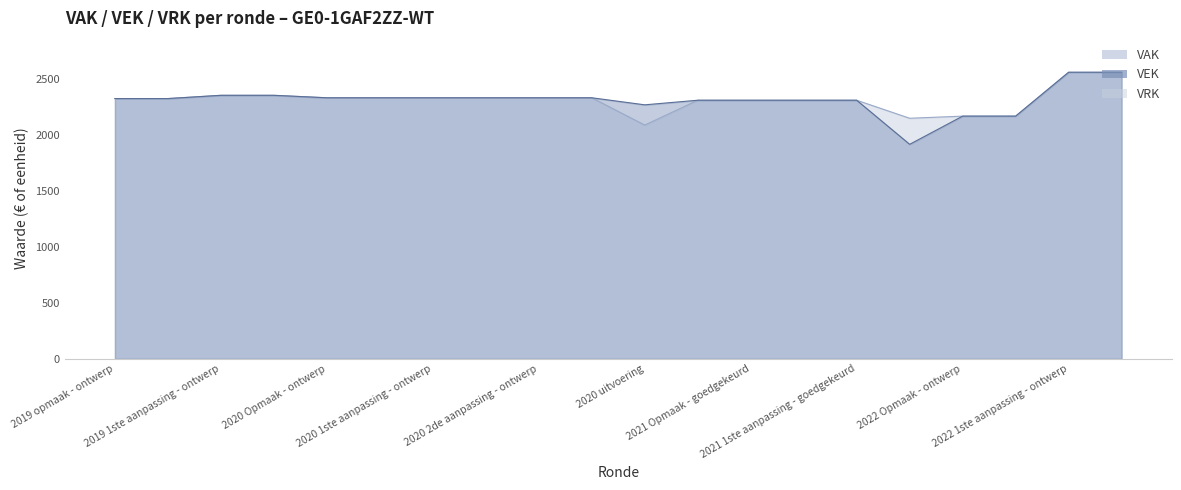

How many lines are shown in the chart?

3